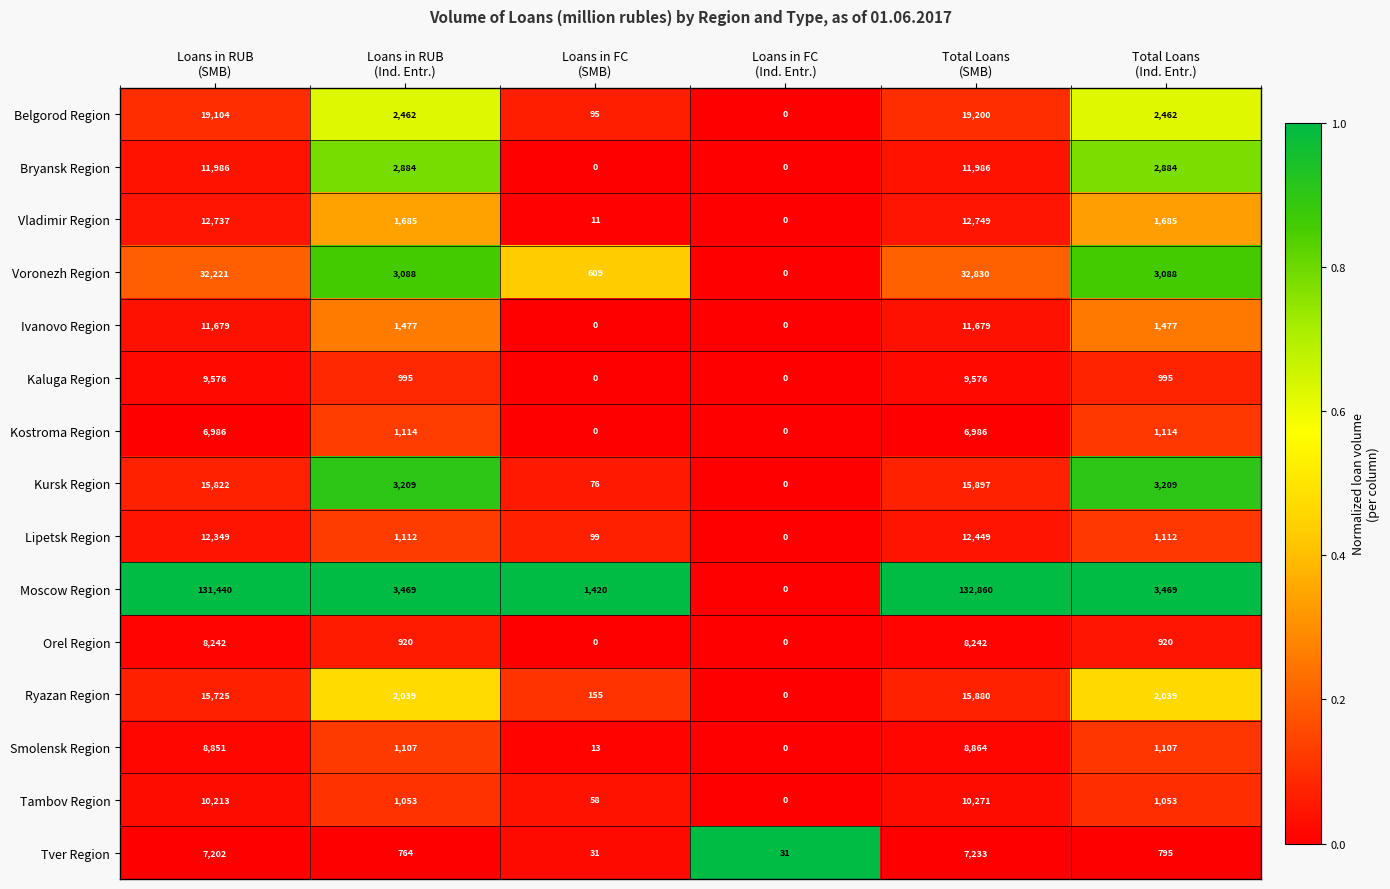

Which series has the largest range (max minus min)?

Moscow Region